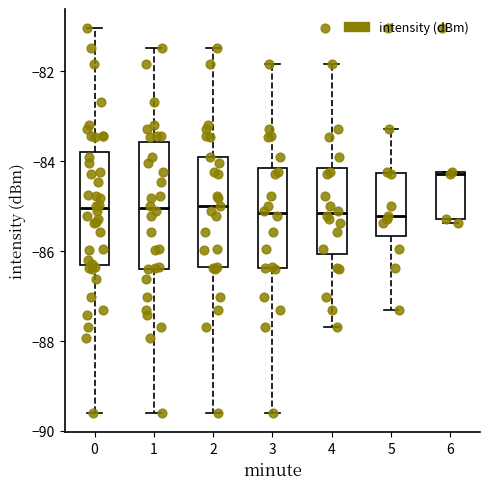

Which box has the highest median line?

6